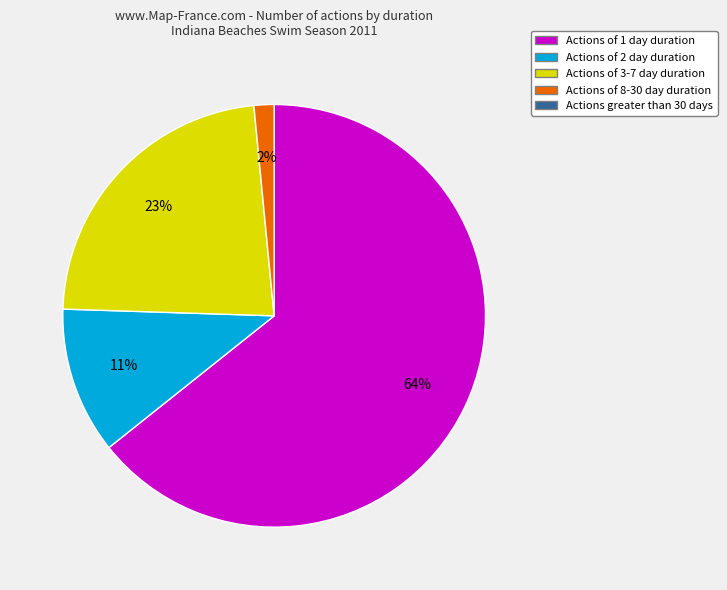

To the nearest percent, what is the average slice percentage?

25%